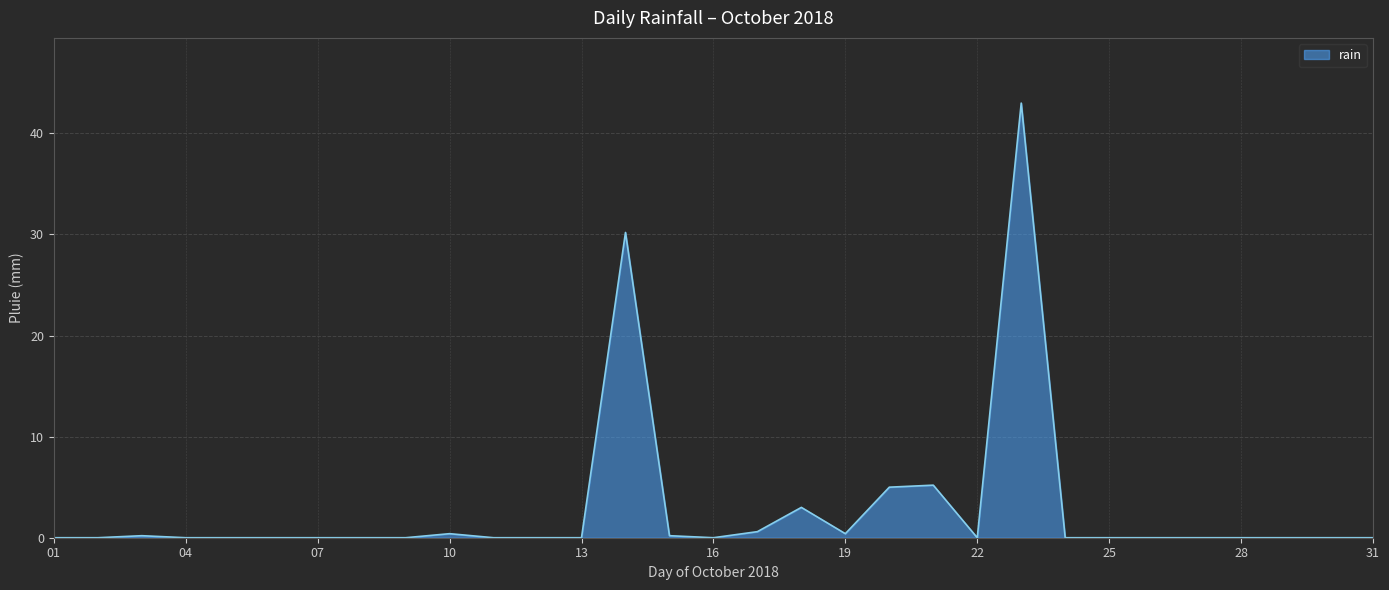

What is the maximum value shown in the chart?

43.0